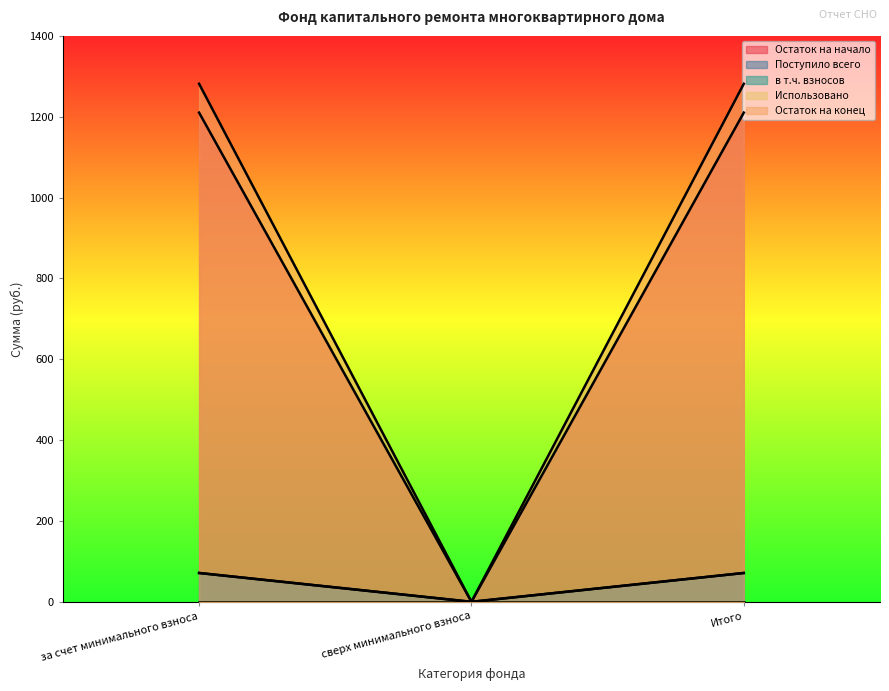

What is the label of the 1st point from the right?

Итого